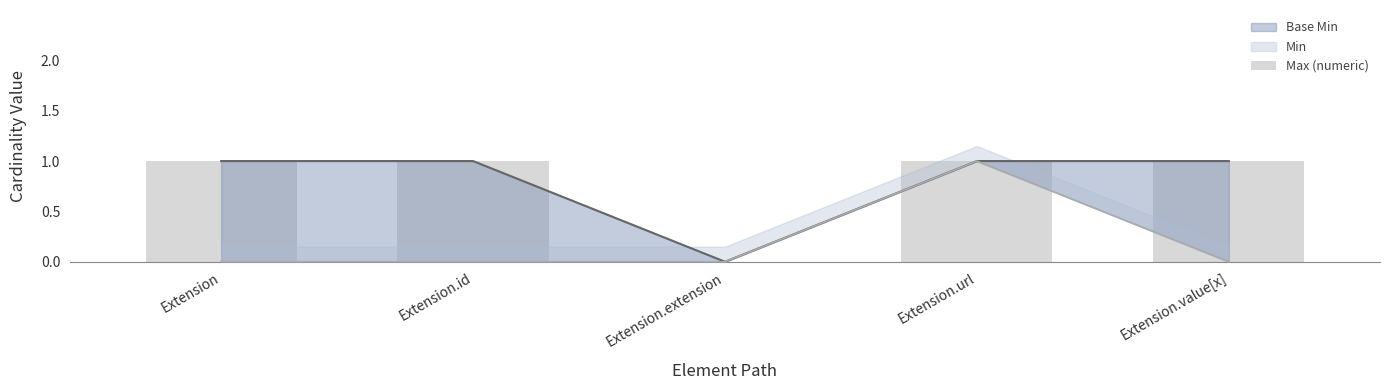

What position from the left is Extension.value[x]?

5